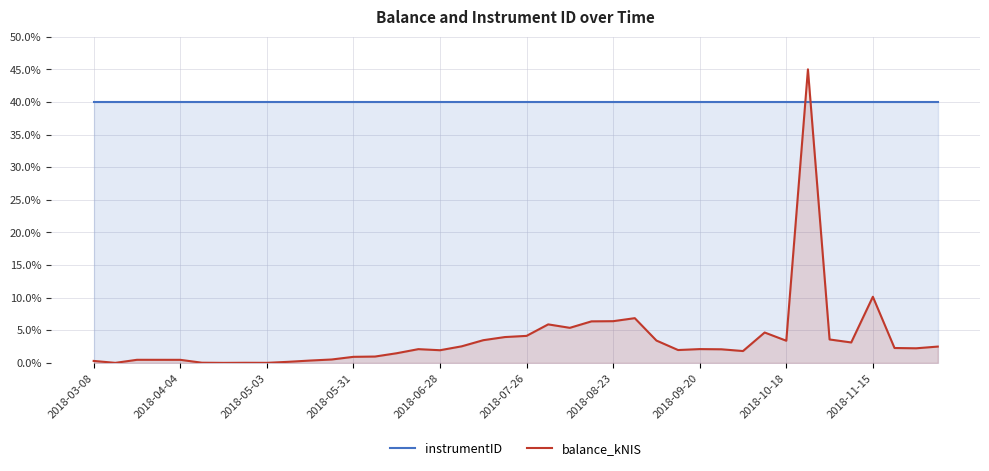

Is it true that instrumentID equals 40.0 at 15?

True